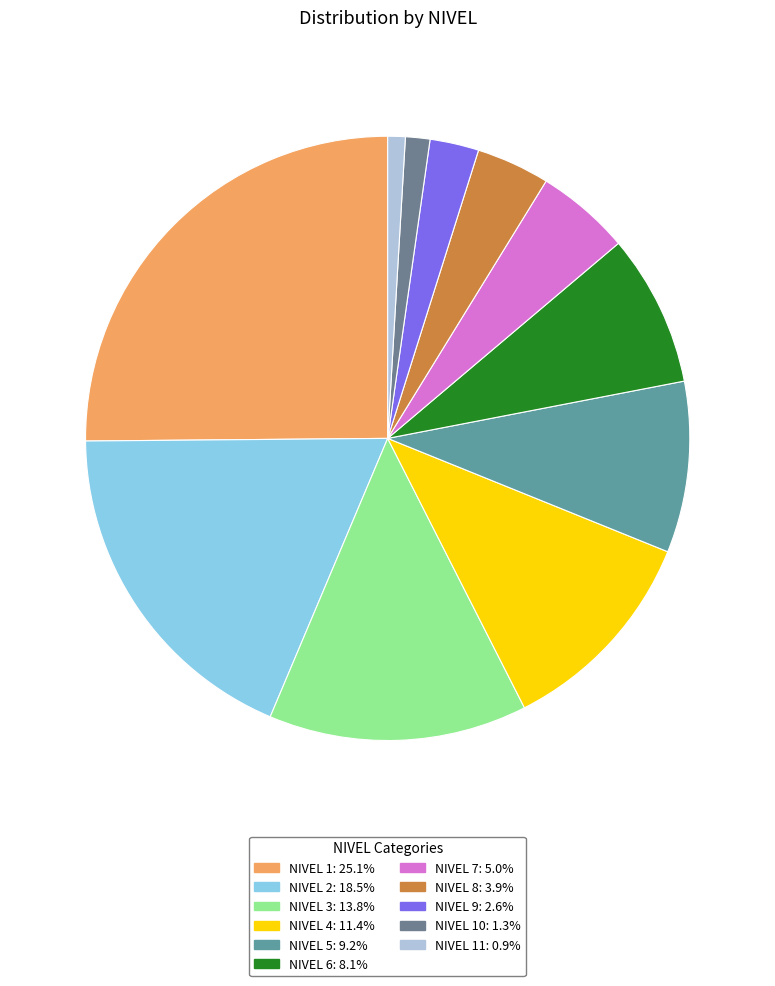

Is there any slice that represents more than half of the pie?

No